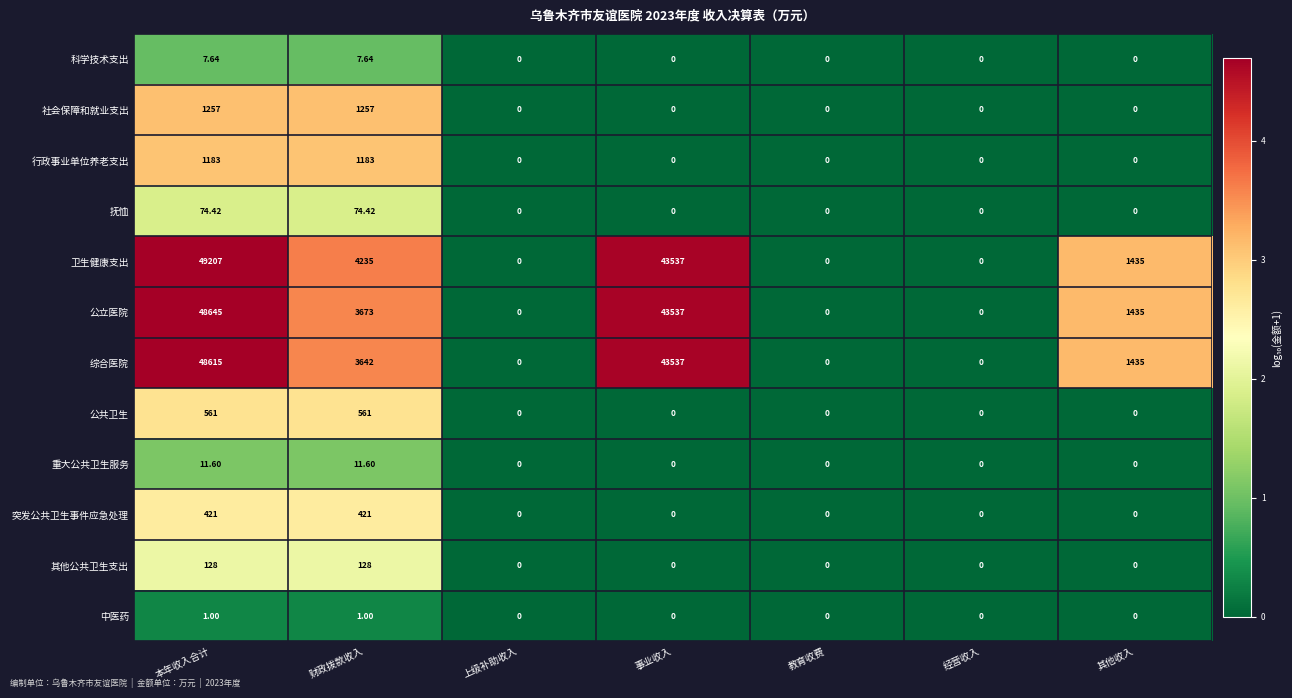

At which category is the sum across all series the highest?

本年收入合计